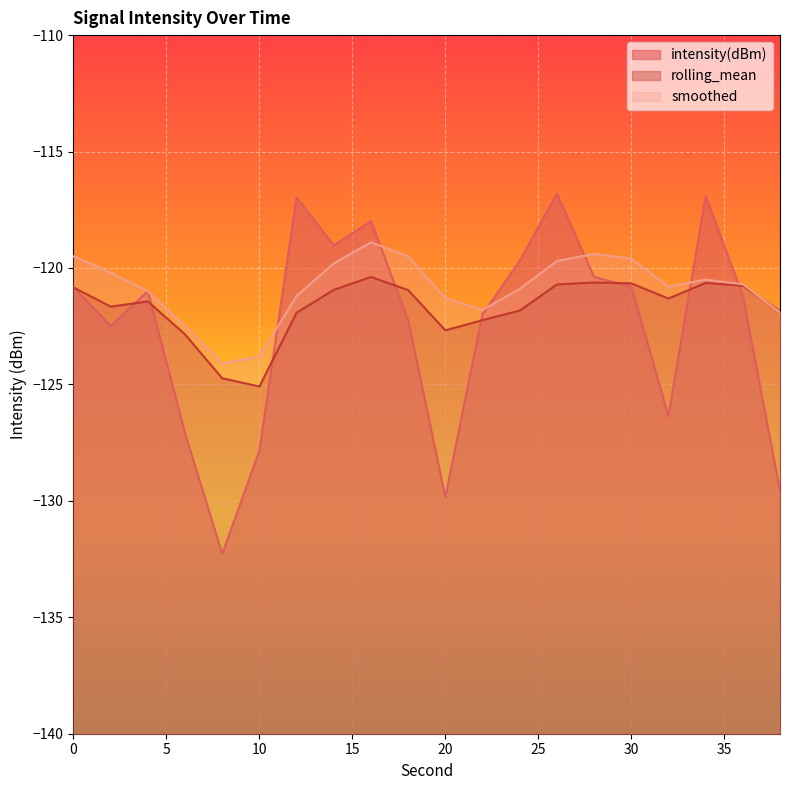

How many lines are shown in the chart?

3